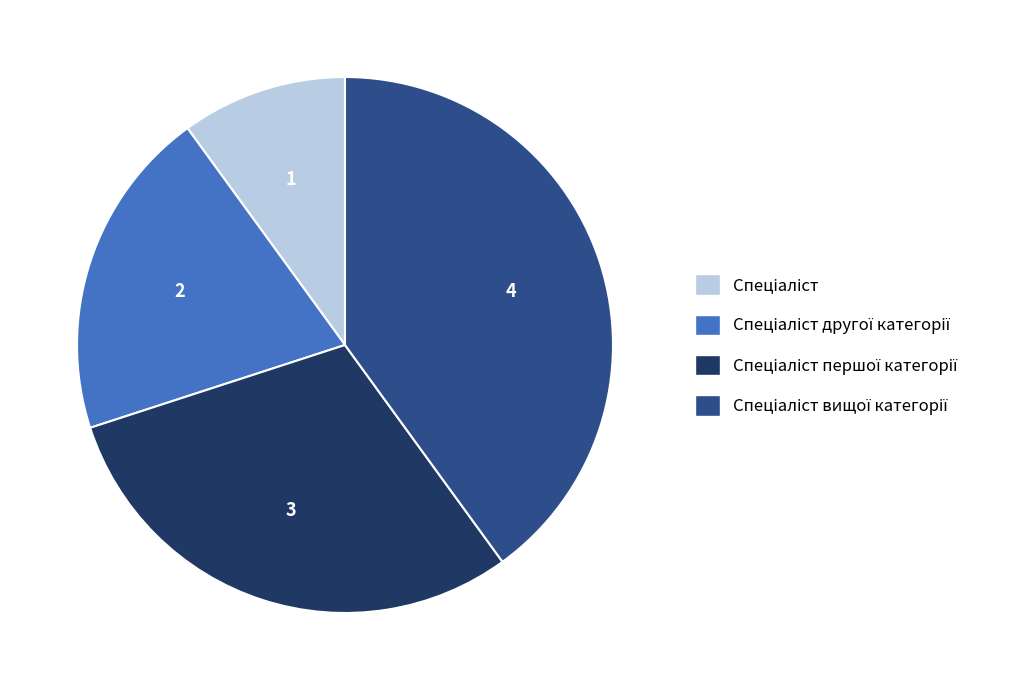

Is there any slice that represents more than half of the pie?

No